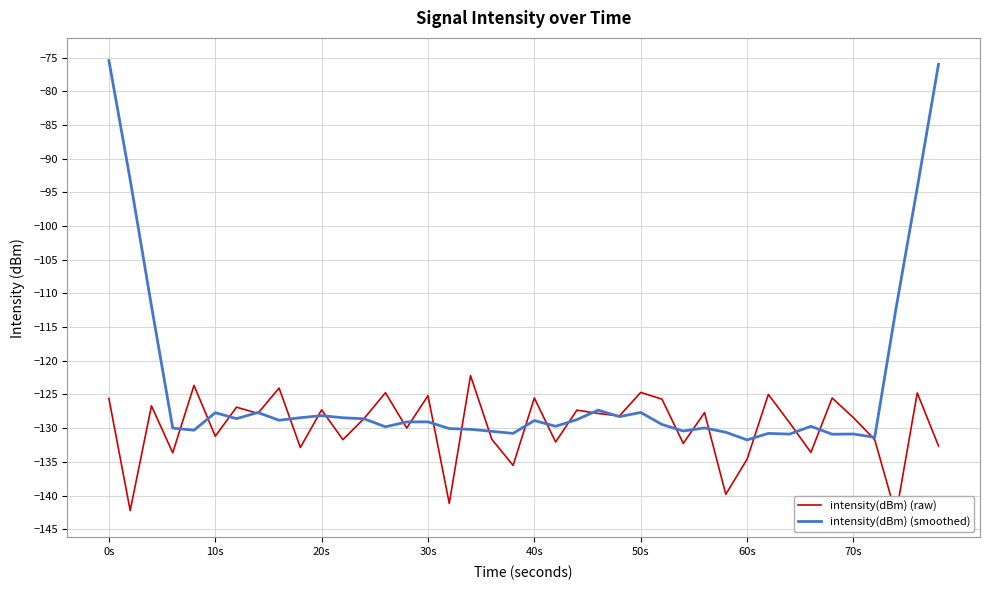

What is the approximate value of intensity(dBm) (smoothed) at 10s?

-127.7